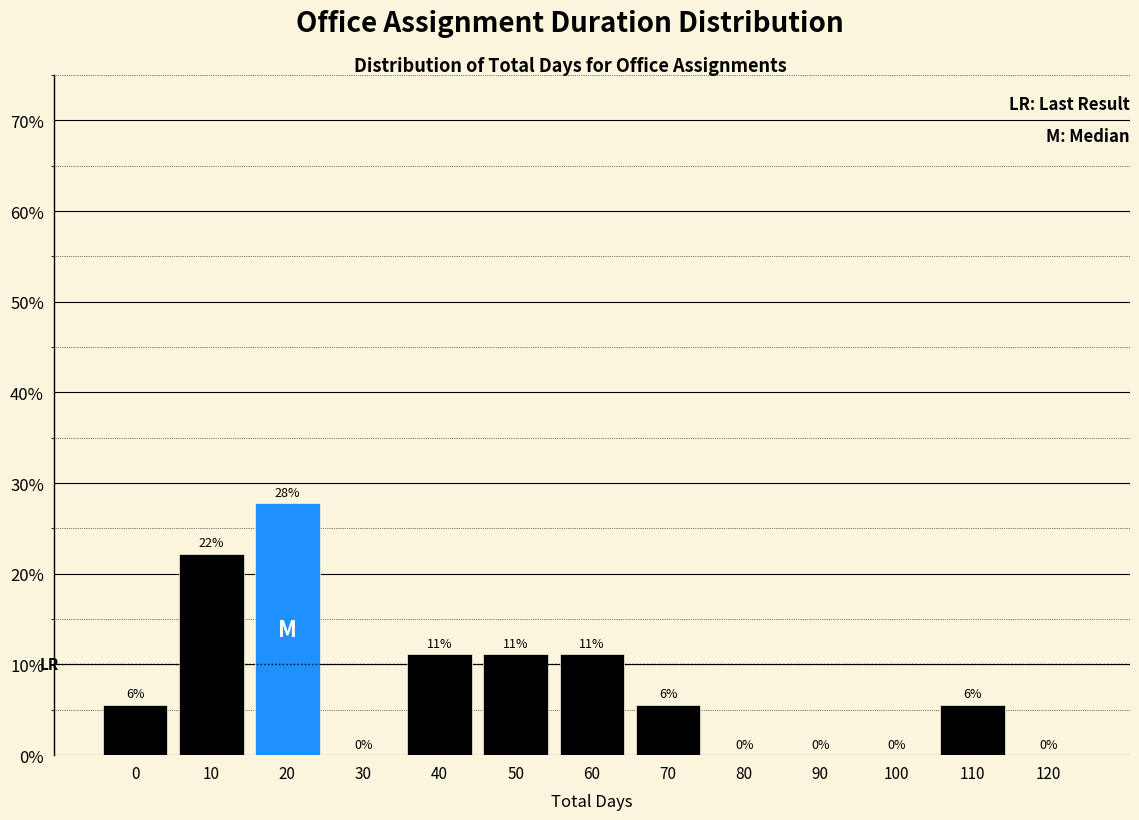

Are the bars horizontal?

No